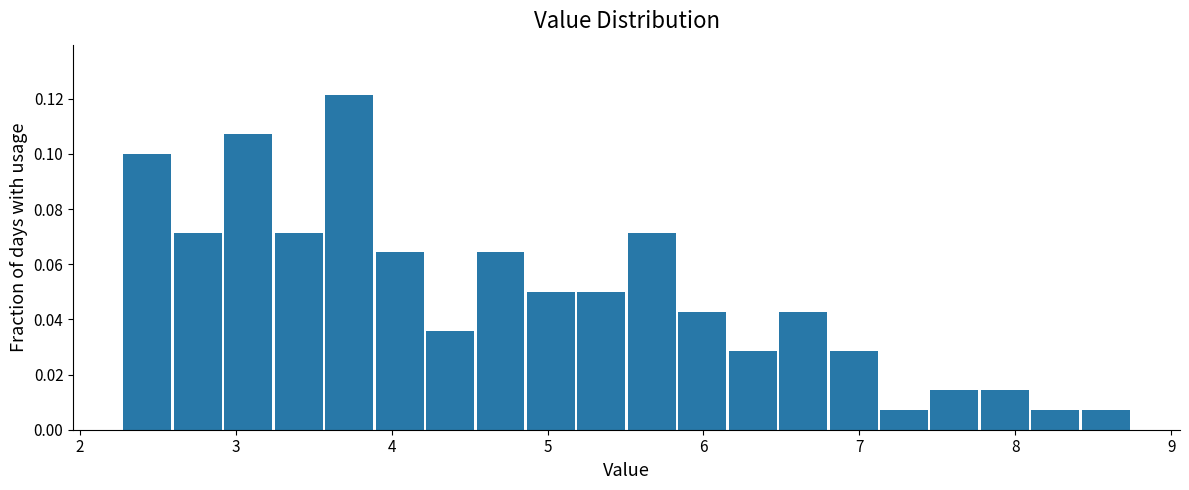

Read against the x-axis, roughly where is the centre of the tallest bar?

3.7